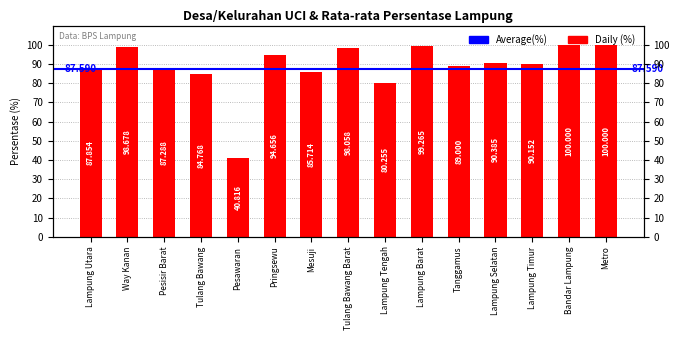

List the labels in order of value, smallest first.

Pesawaran, Lampung Tengah, Tulang Bawang, Mesuji, Pesisir Barat, Lampung Utara, Tanggamus, Lampung Timur, Lampung Selatan, Pringsewu, Tulang Bawang Barat, Way Kanan, Lampung Barat, Bandar Lampung, Metro